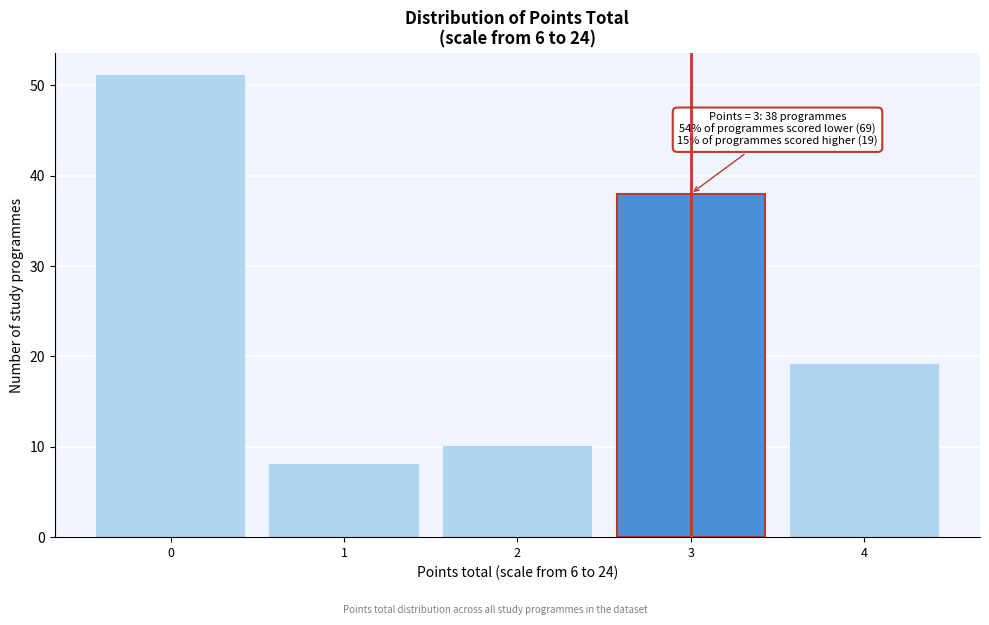

Which range on the x-axis has the tallest bar?

-0.5 to 0.5